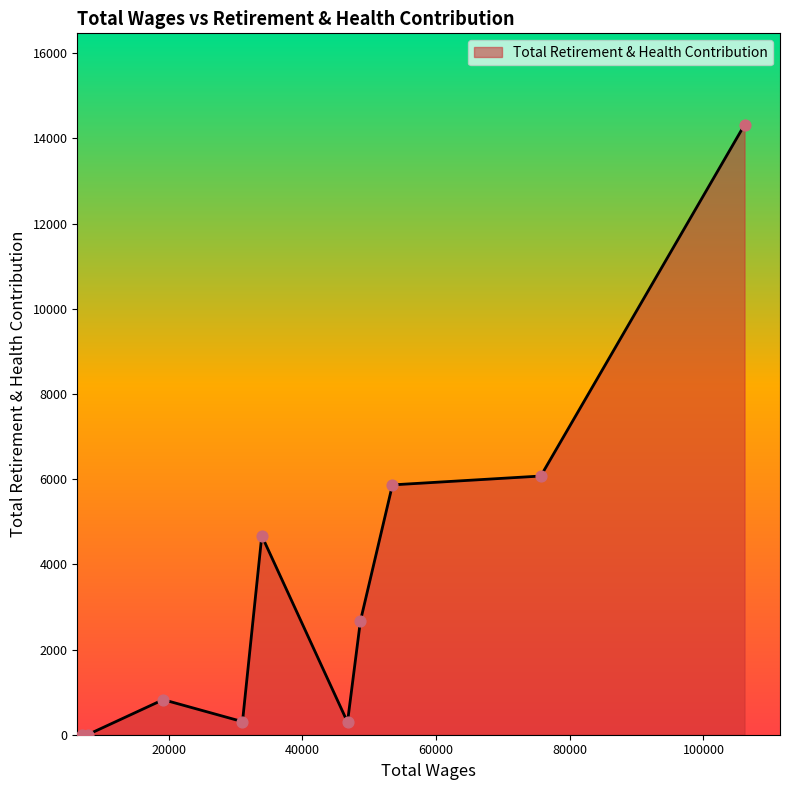

What is the greatest value displayed?

14320